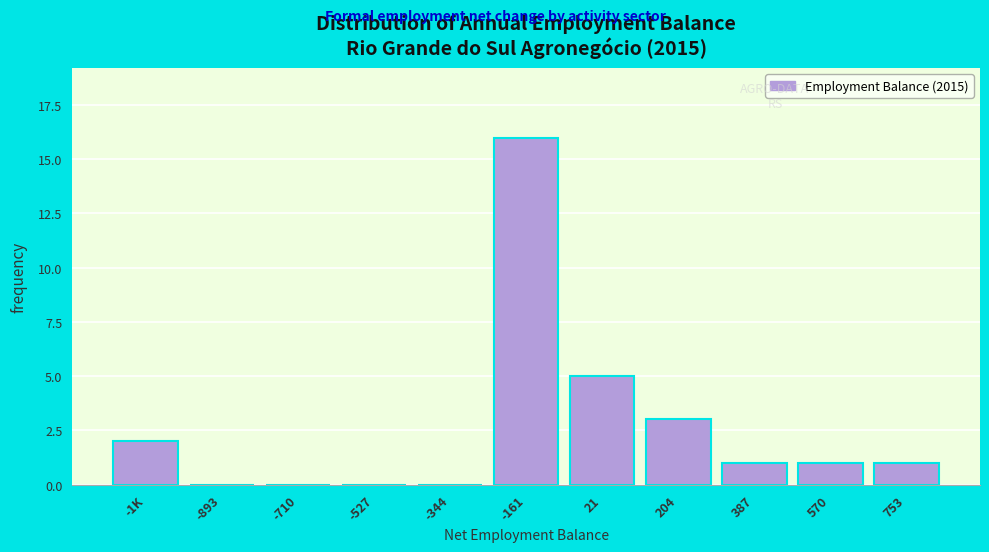

Reading left to right, what are all the values shown in this chart?

-1K=2	-893=0	-710=0	-527=0	-344=0	-161=16	21=5	204=3	387=1	570=1	753=1